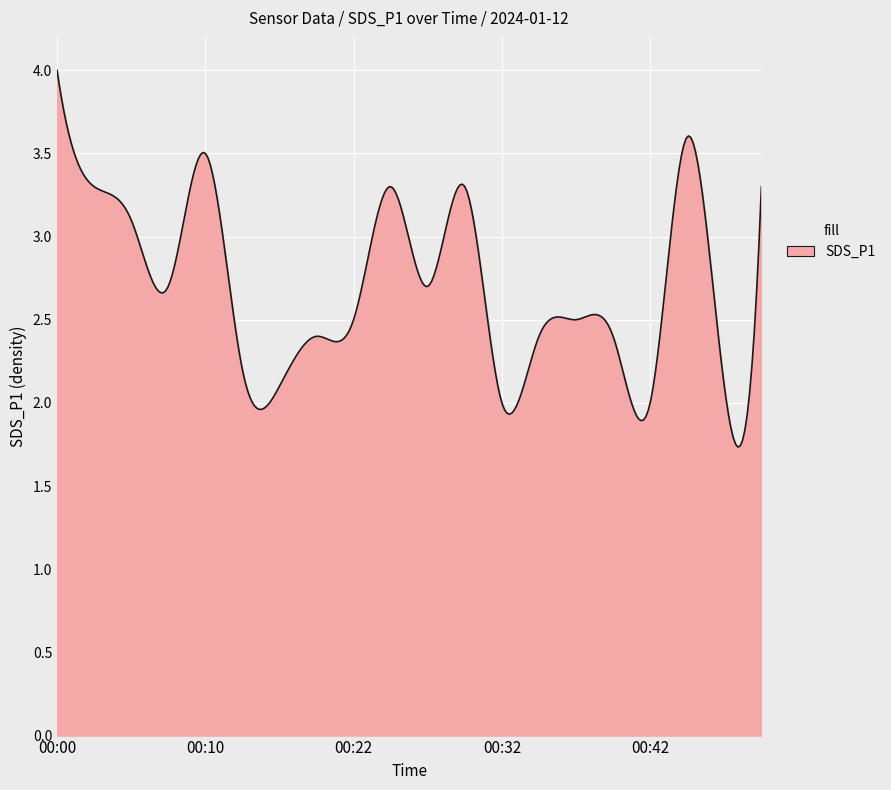

What is the sum of all values?

808.6